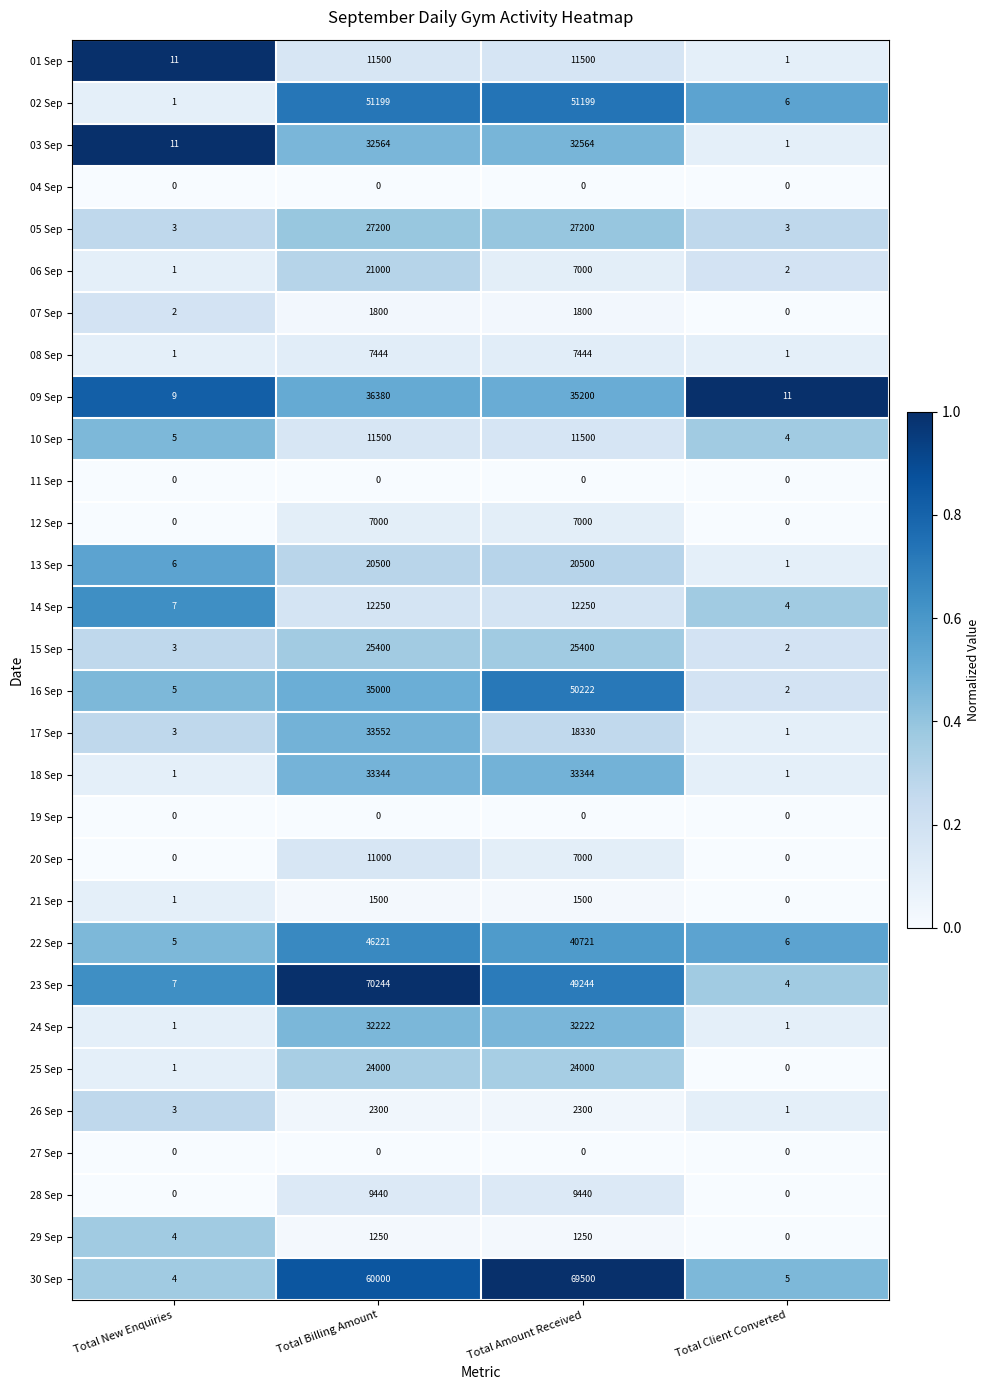

What is the highest value of the 15 Sep series?

25400